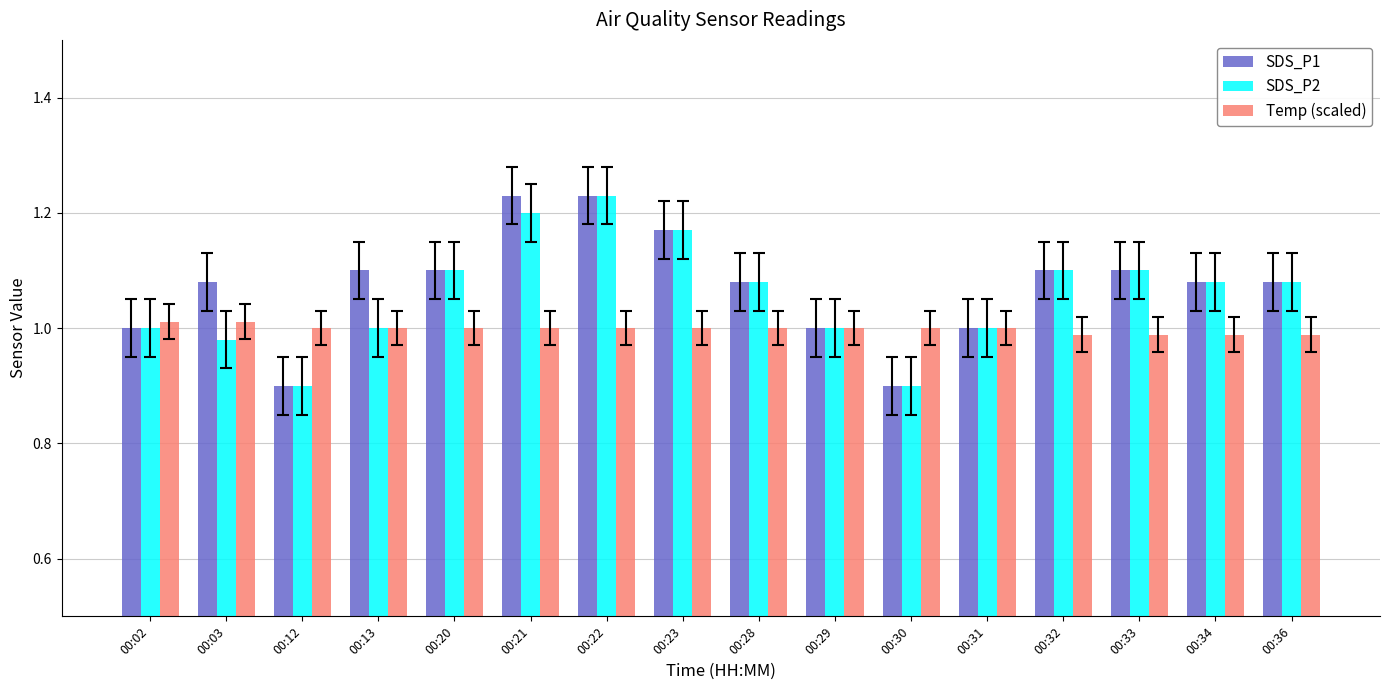

How many series are shown in this chart?

3